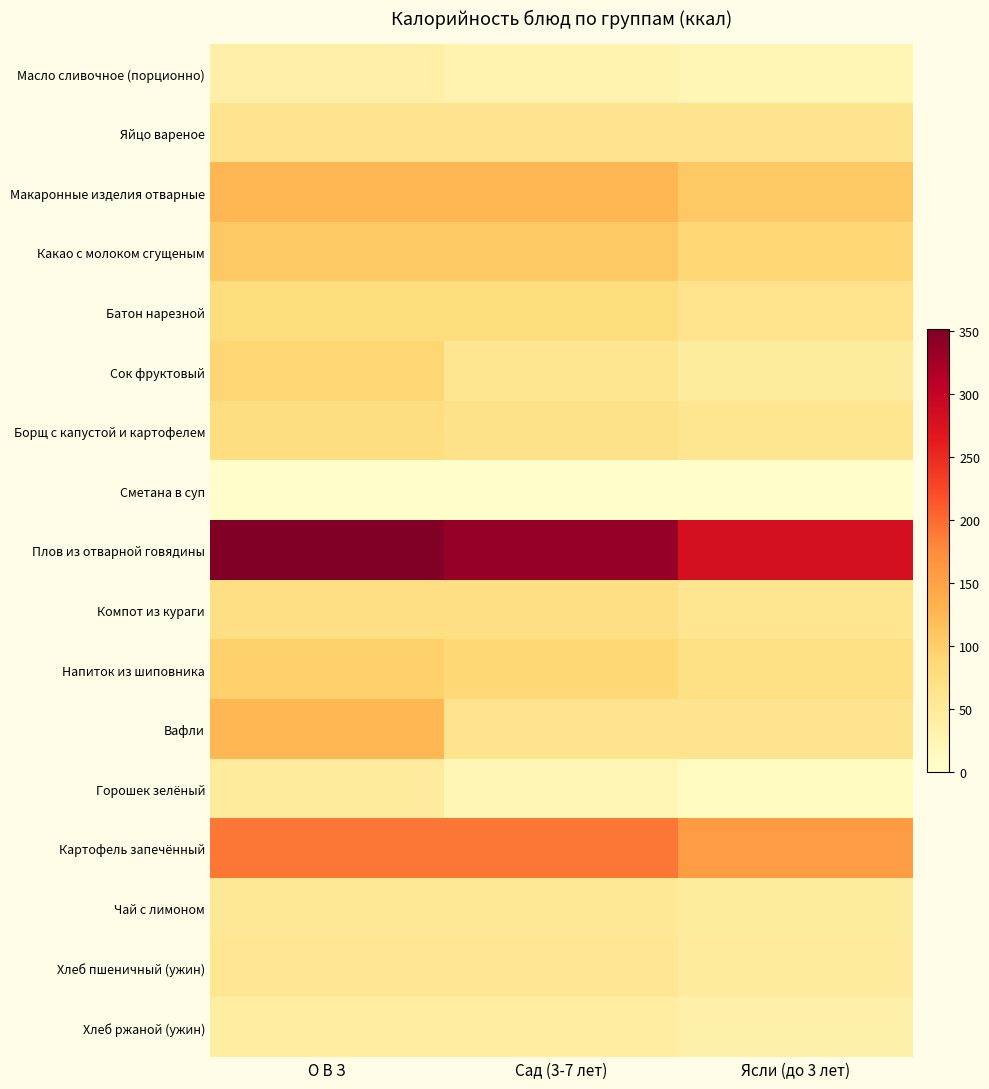

Which series has the widest spread of values?

Плов из отварной говядины